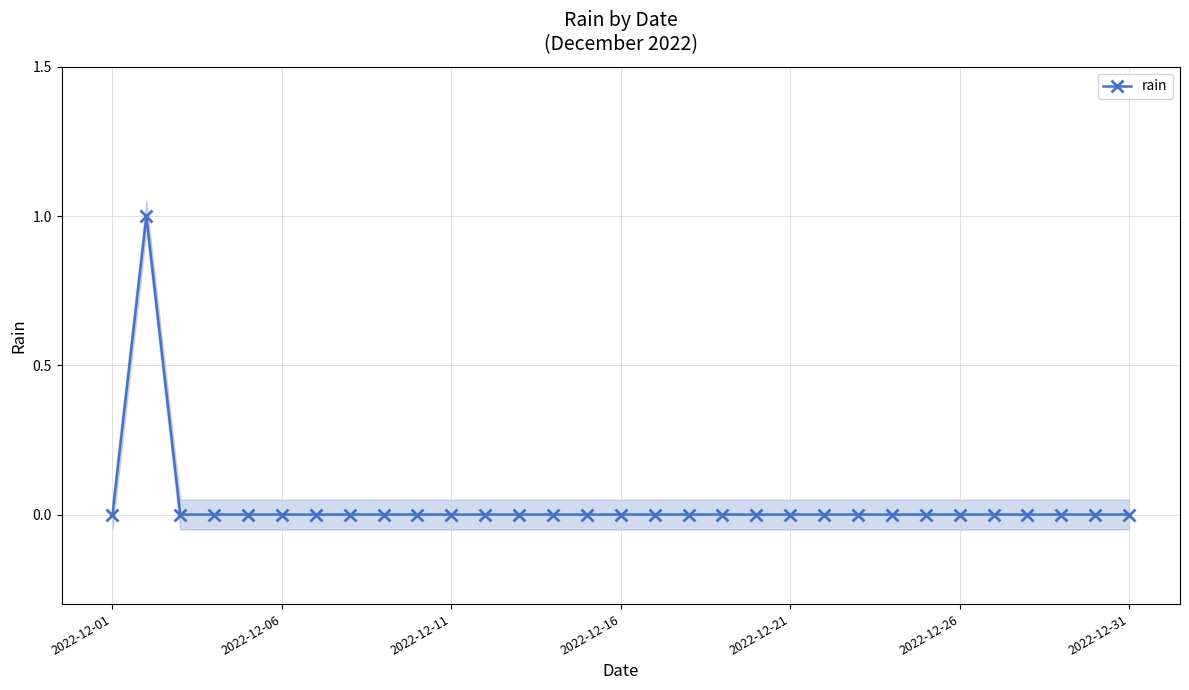

True or false: the data shows -1 at 12.

False